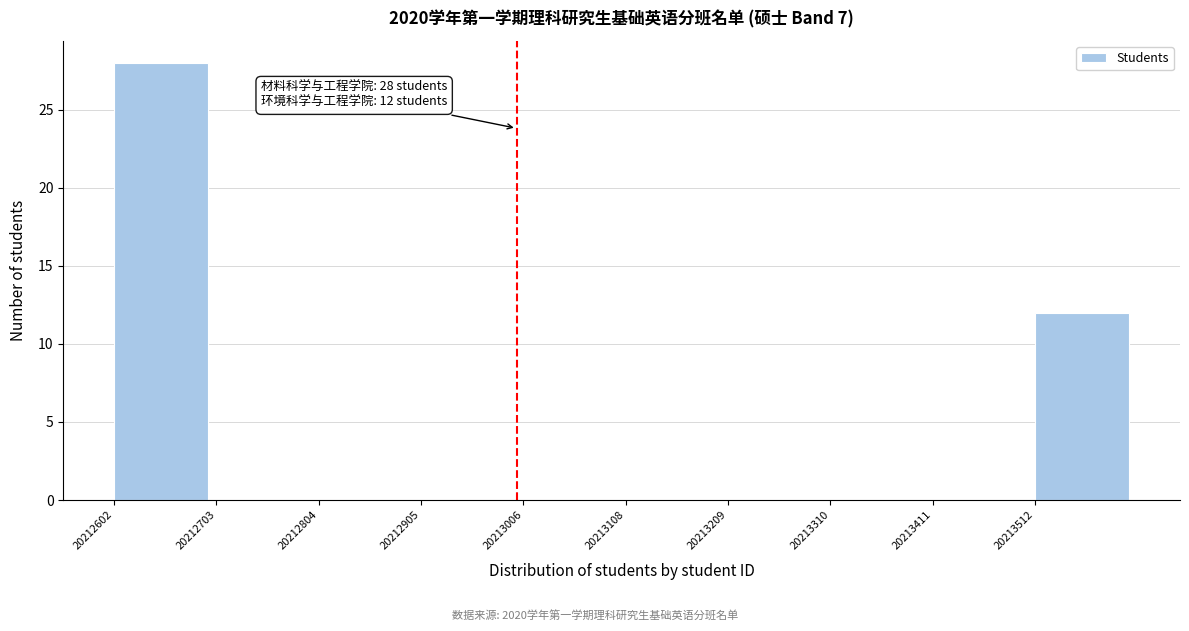

Over which range of the x-axis is the bar tallest?

20212600 to 20212700